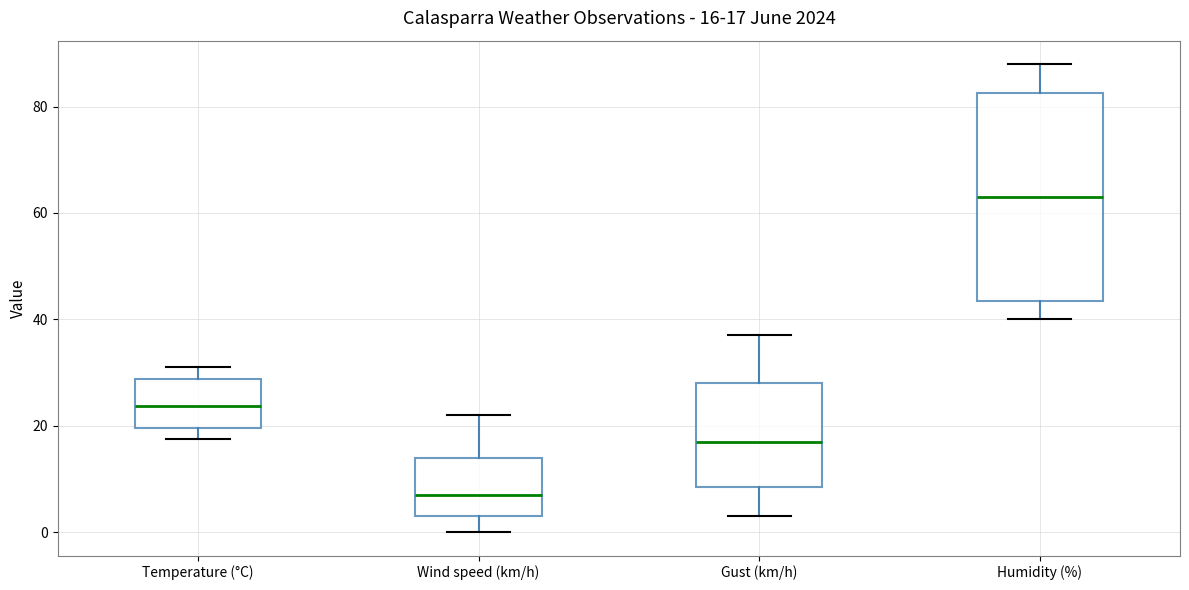

Which box is the tallest, from its lower edge to its upper edge?

Humidity (%)